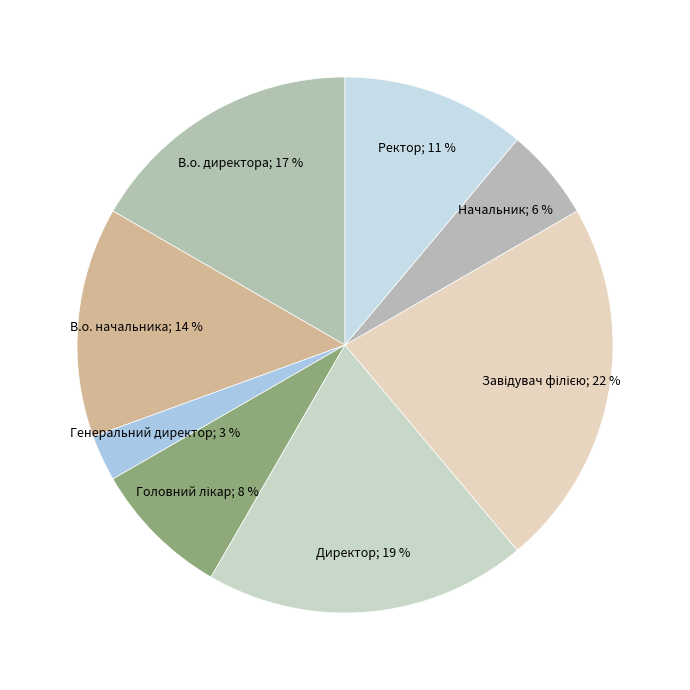

How many segments does this pie chart have?

8